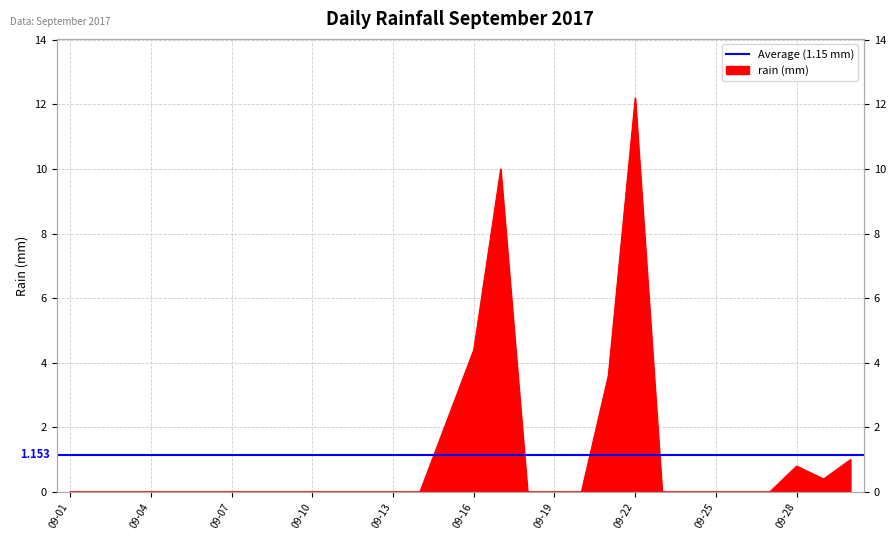

Where is the data nearest to the value 6?

09-16